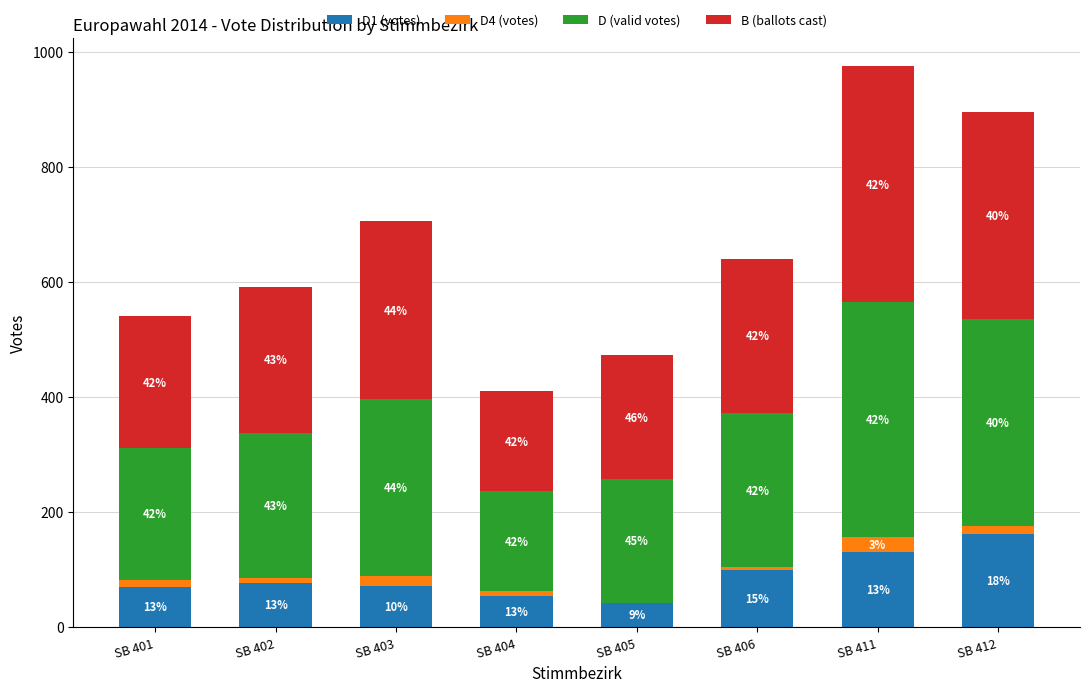

Does the chart contain stacked bars?

Yes